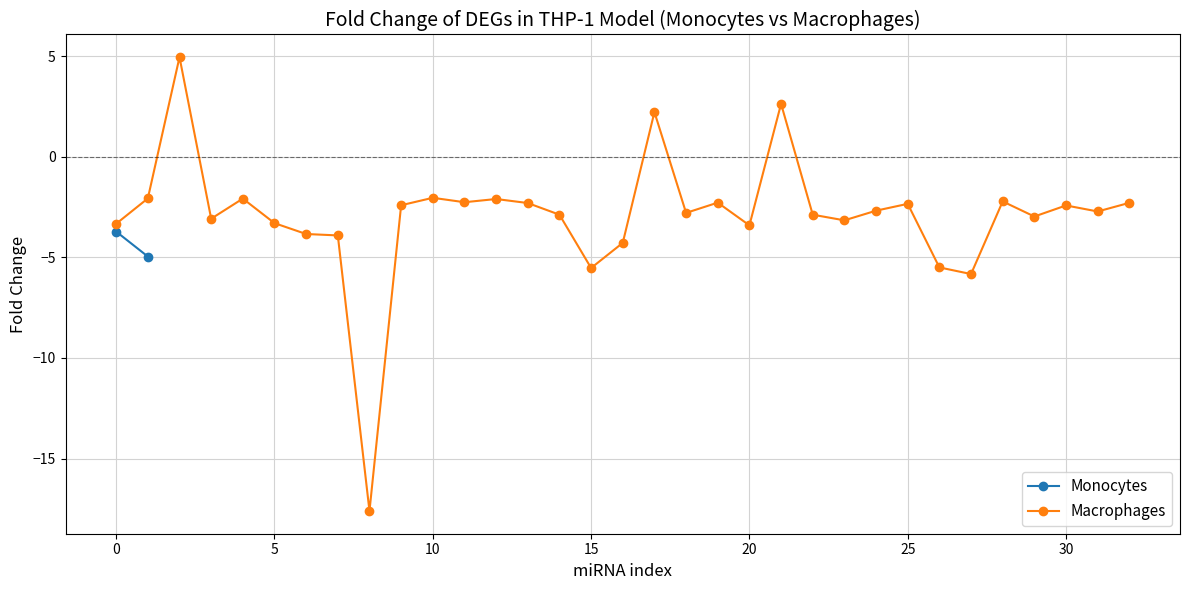

True or false: Macrophages has more than 0 interior local peaks.

True